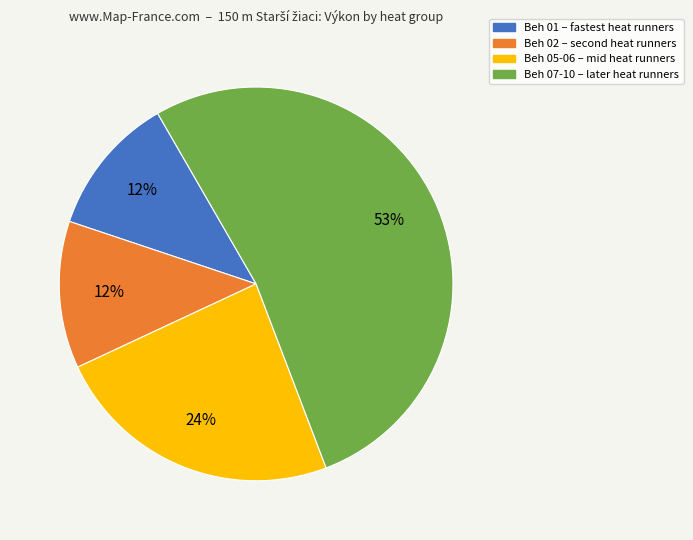

Is there any slice that represents more than half of the pie?

Yes